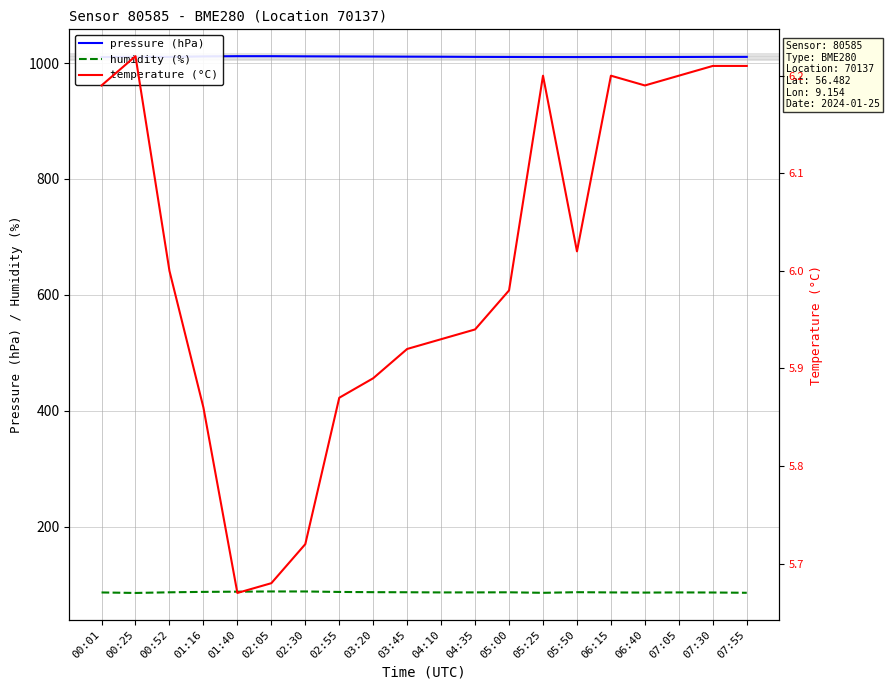

What position from the right is 04:35?

9